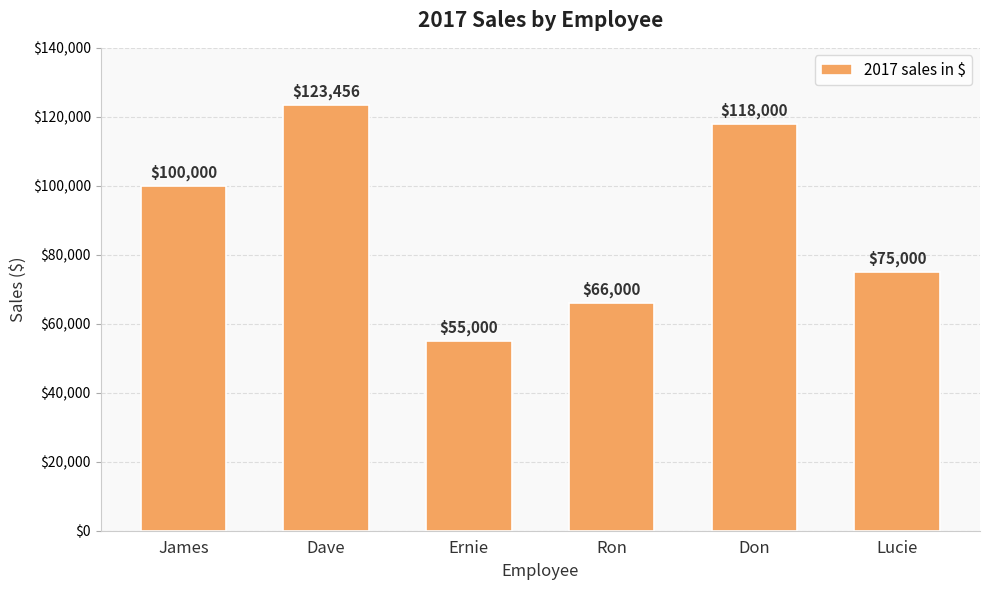

What is the sum of the values at Lucie and Ernie?

130000